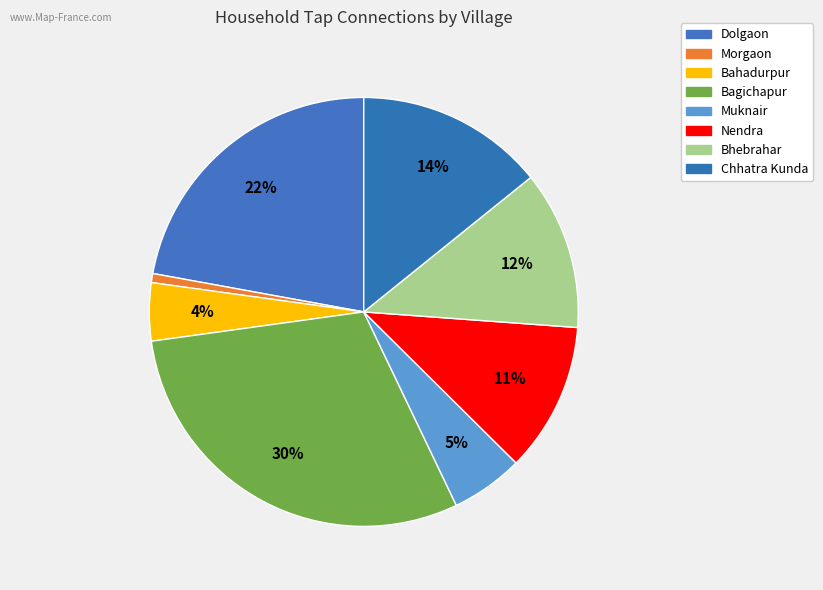

True or false: Nendra accounts for 3% of the total.

False